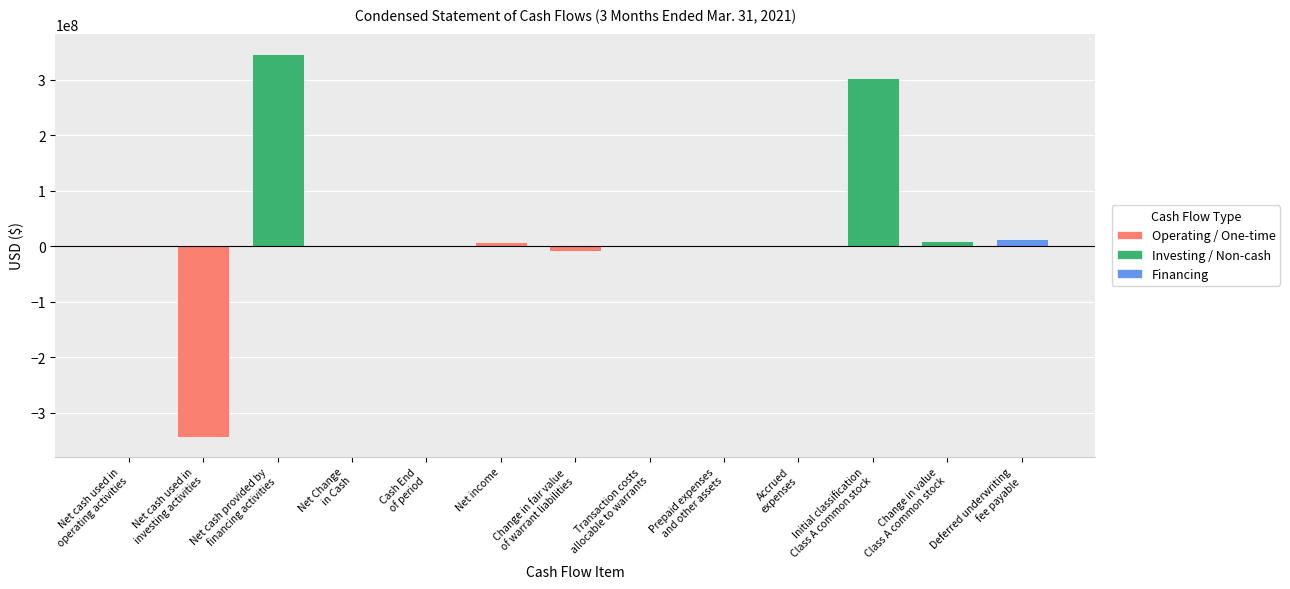

Approximately how many times larger is the value at Net Change
in Cash compared to Accrued
expenses?

24.2